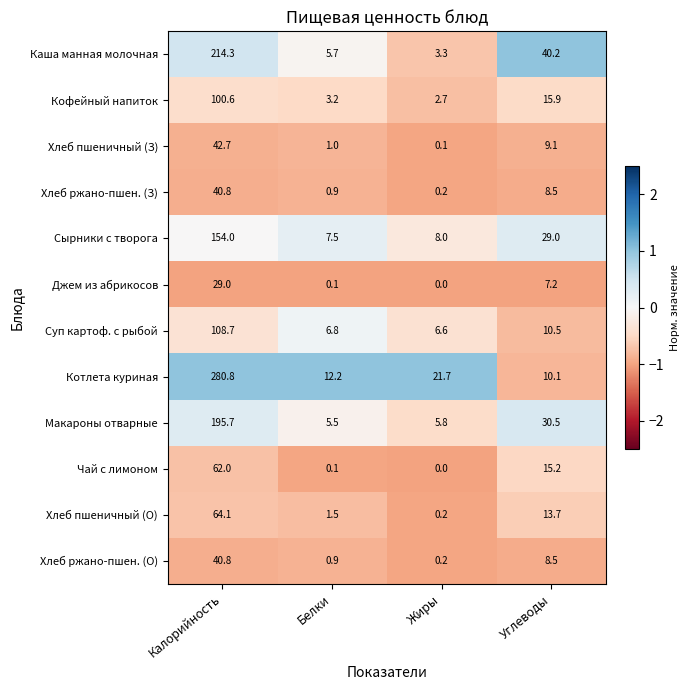

What is the minimum value shown in the chart?

0.0